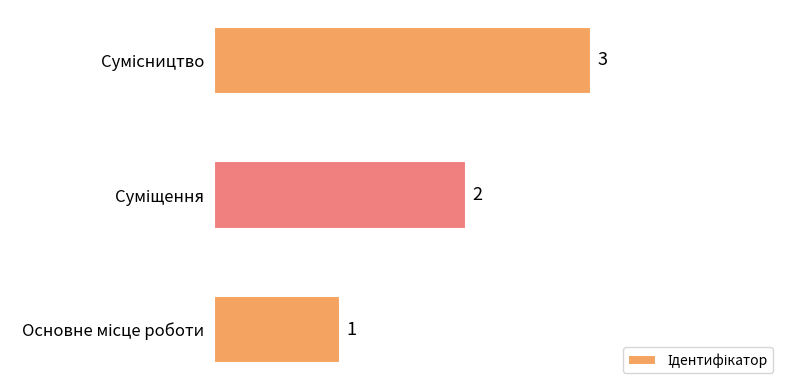

What is the sum of all values?

6